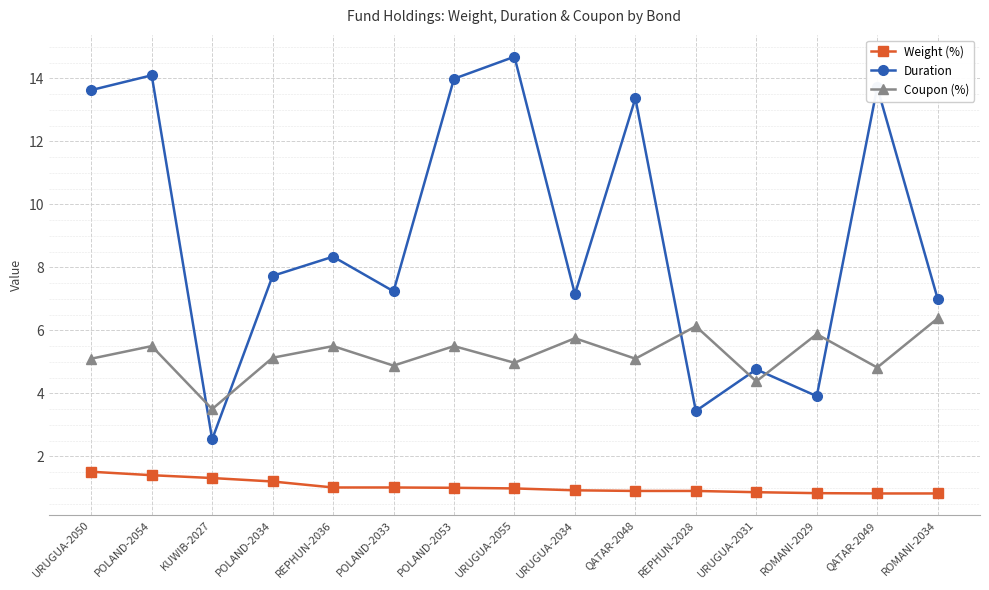

What is the spread (max minus min) of values at POLAND-2054?

12.7